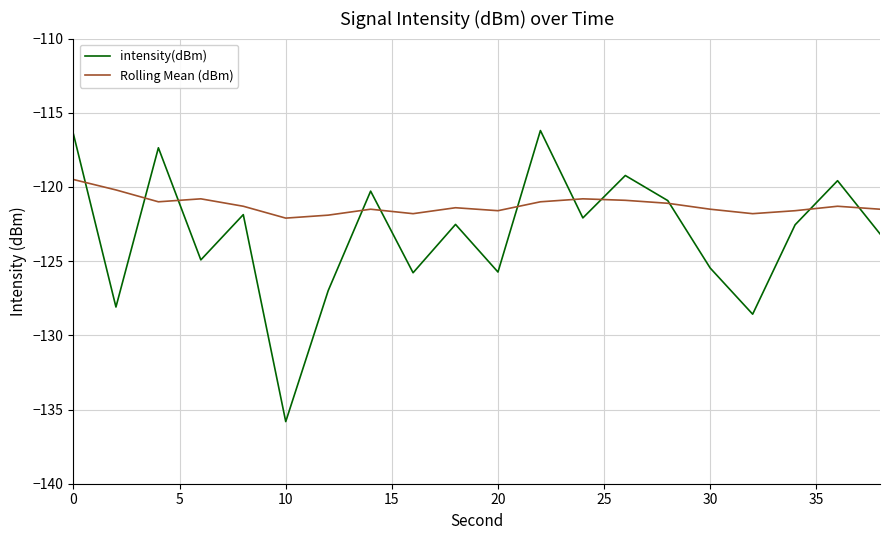

What is the sum of all intensity(dBm) values?

-2463.6